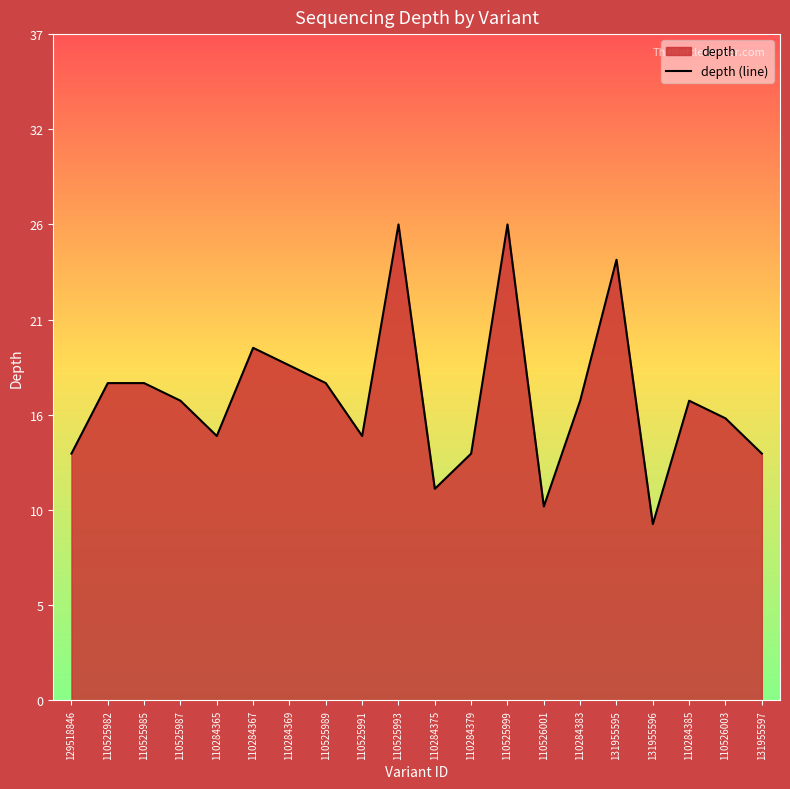

What is the value of the 11th point from the left?

12